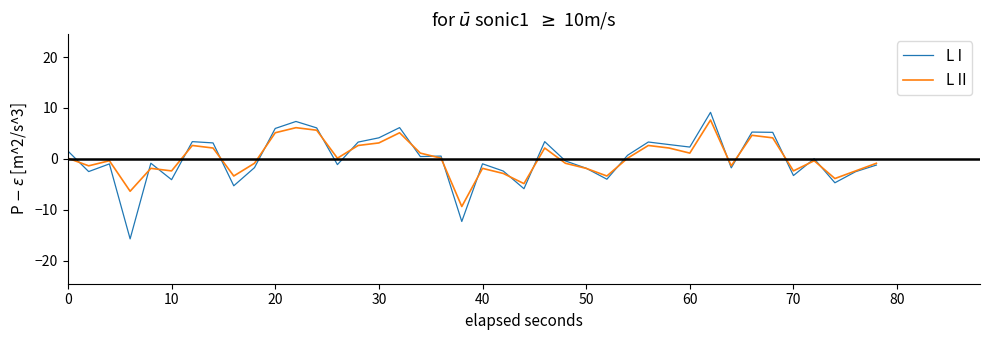

What is the sum of all L II values?

5.1